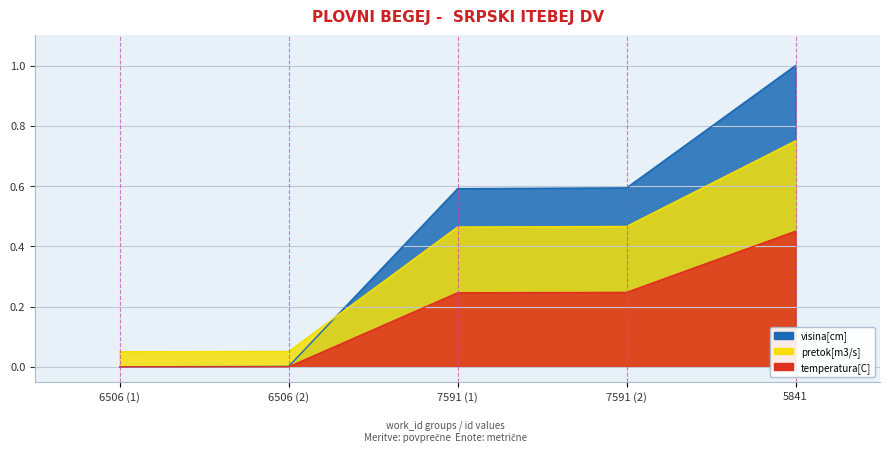

At which label is the value closest to 0?

6506 (1)